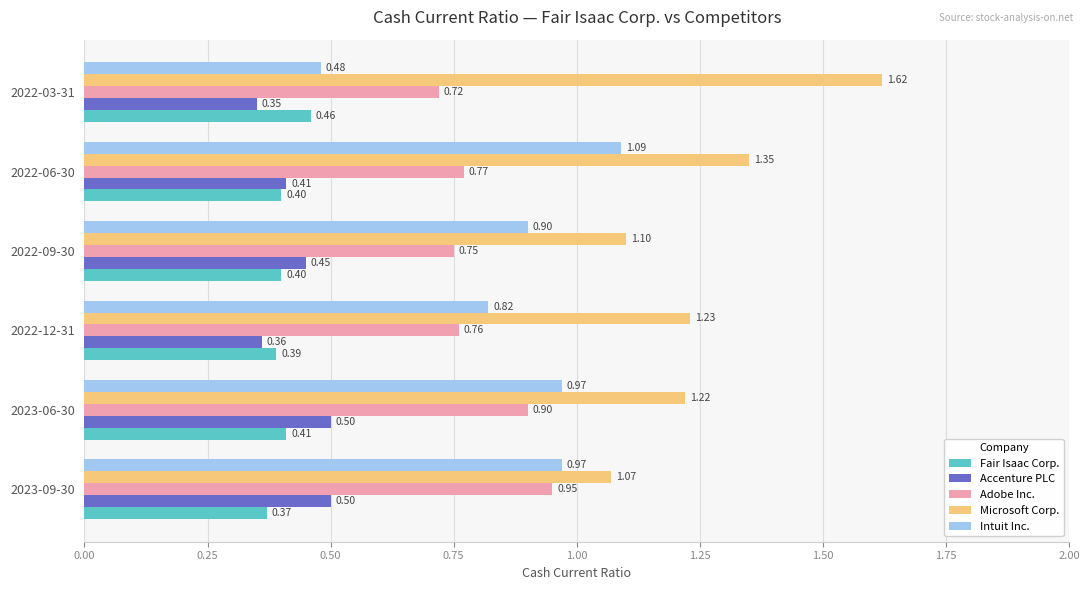

What is the sum of all Fair Isaac Corp. values?

2.4